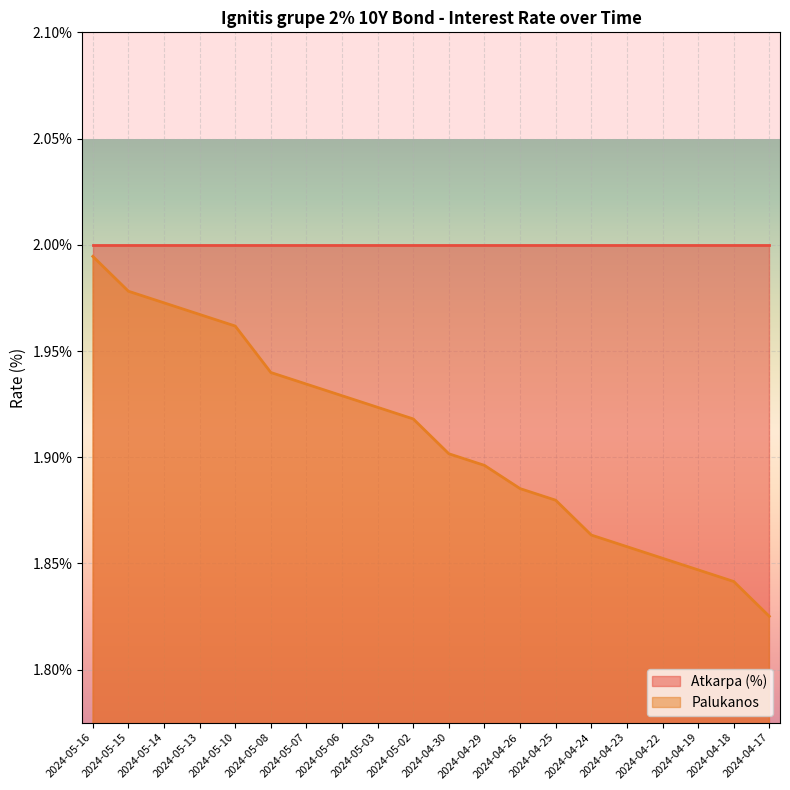

Which category has the lowest value across all series?

2024-04-17